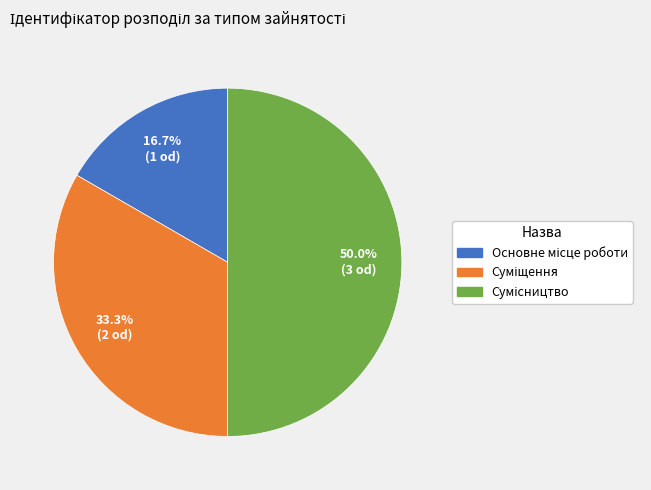

To the nearest percent, what is the difference between the largest and smallest slice percentages?

33%